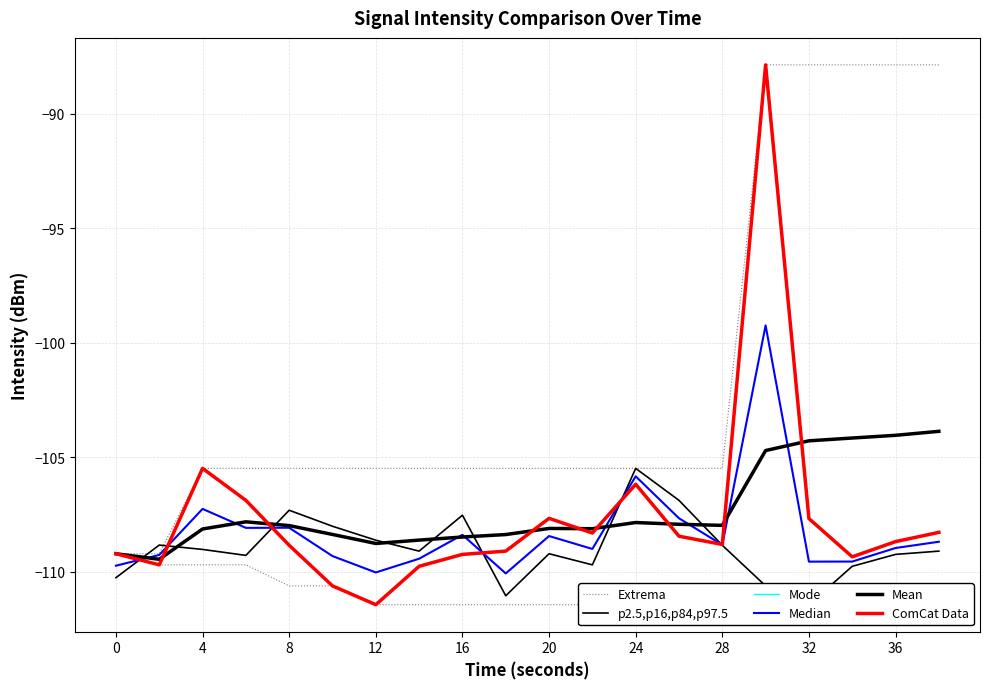

How many intersections are there between ComCat Data and Mean?

8